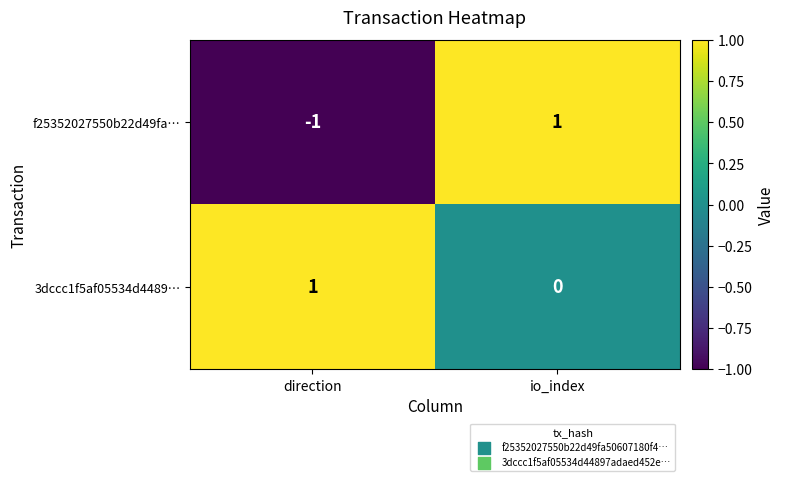

Between direction and io_index, which series saw the biggest shift?

f25352027550b22d49fa…